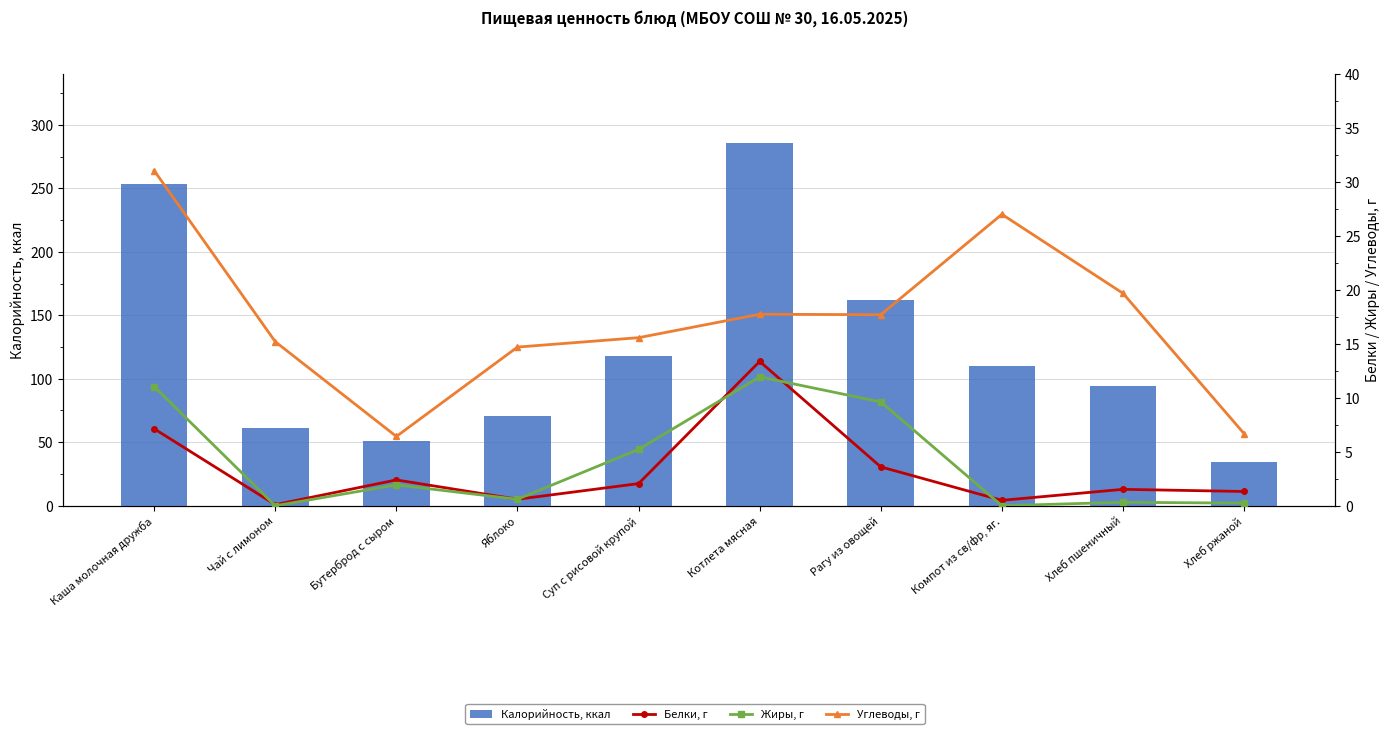

List the labels in order of Углеводы, г value, largest first.

Каша молочная дружба, Компот из св/фр, яг., Хлеб пшеничный, Котлета мясная, Рагу из овощей, Суп с рисовой крупой, Чай с лимоном, Яблоко, Хлеб ржаной, Бутерброд с сыром